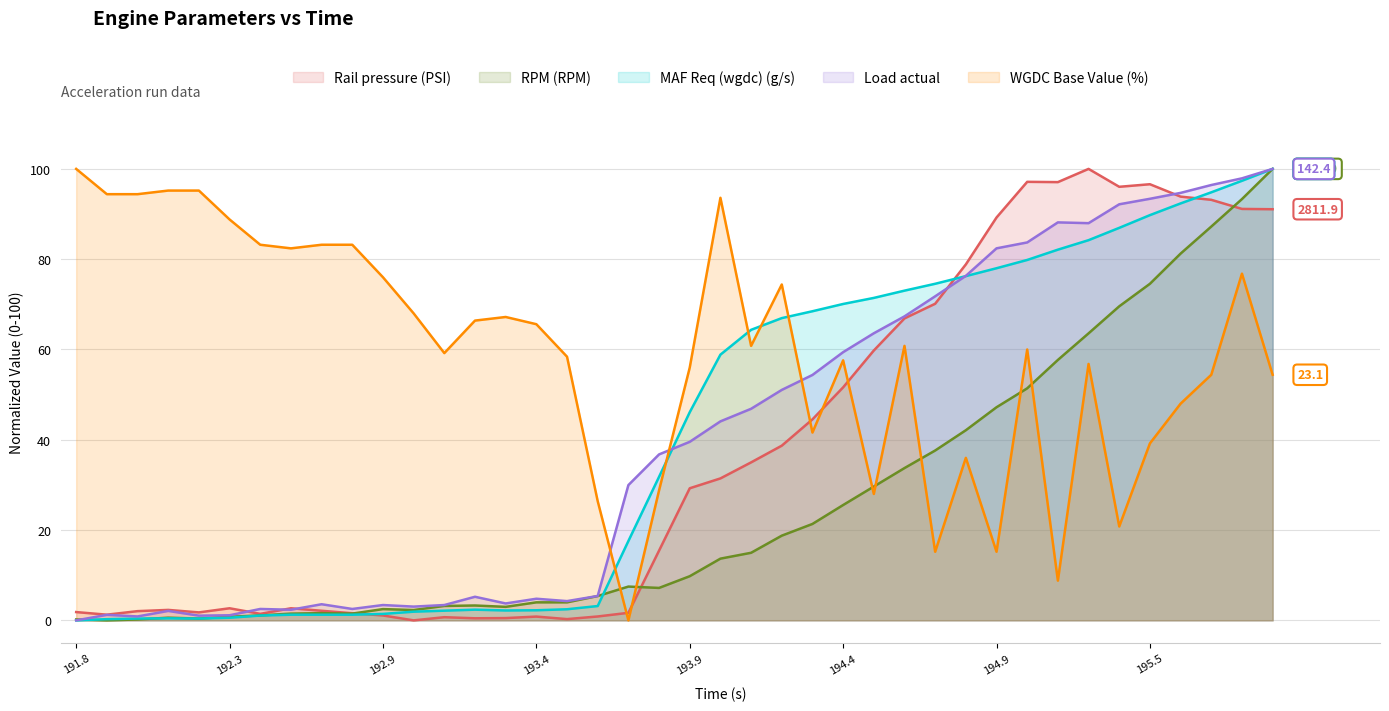

How many lines are shown in the chart?

5